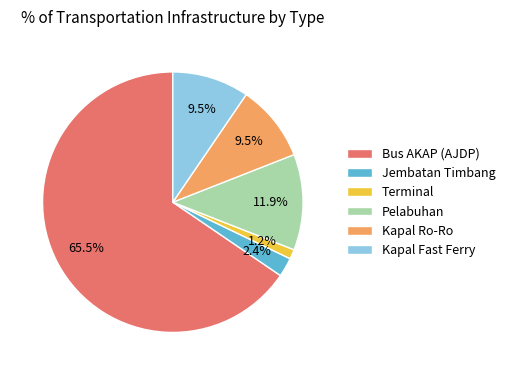

Do Pelabuhan and Bus AKAP (AJDP) together represent more than half of the pie?

Yes